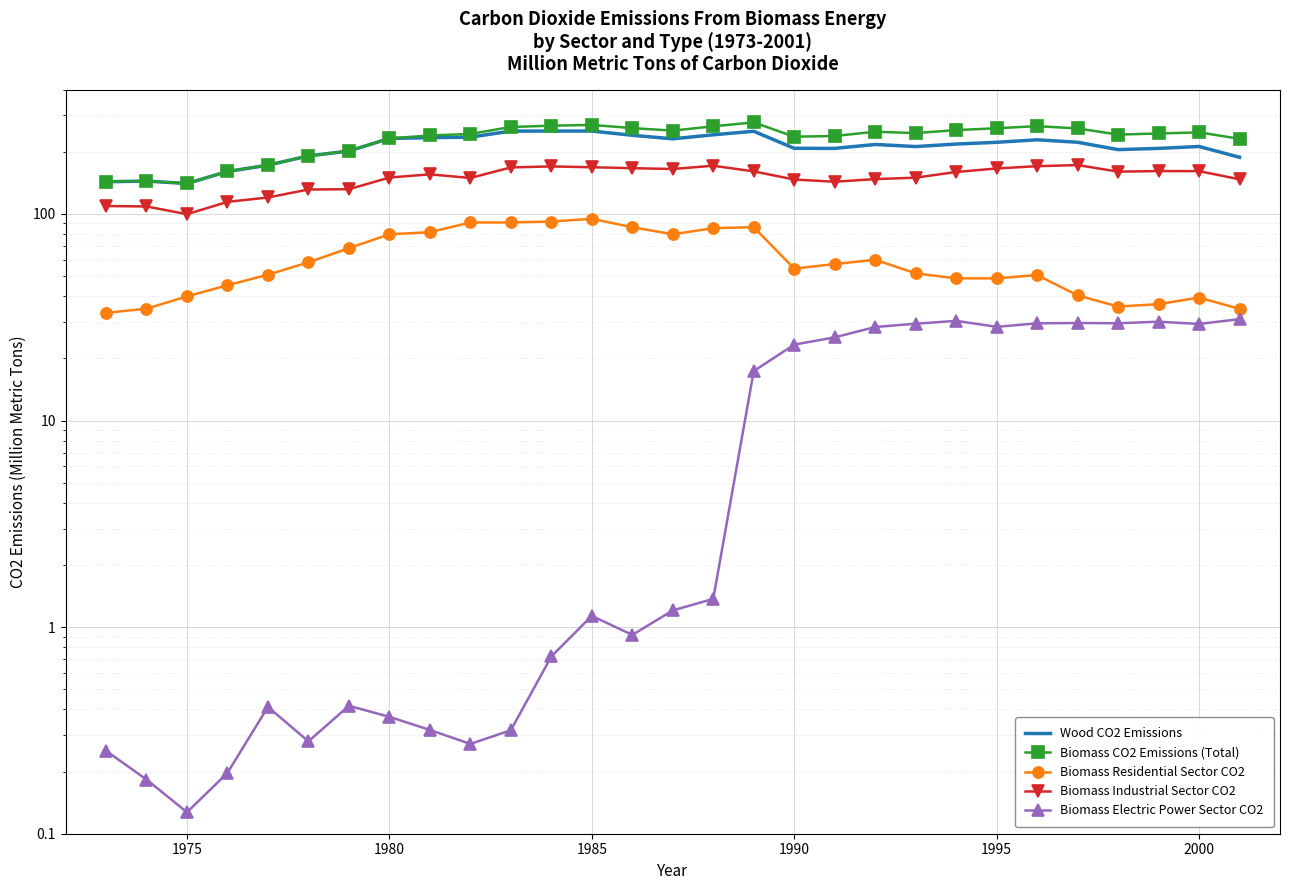

True or false: Biomass CO2 Emissions (Total) and Biomass Electric Power Sector CO2 intersect in this chart.

False